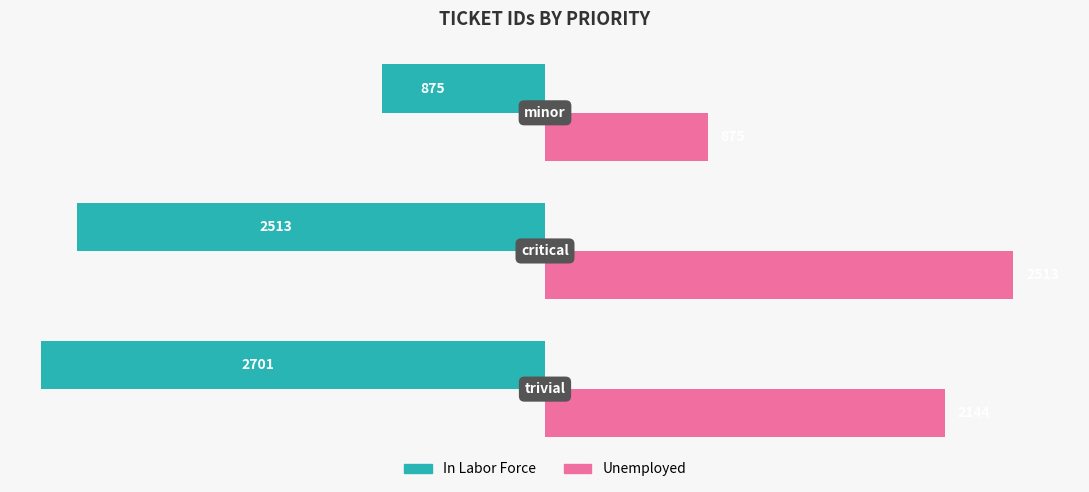

What are all the series names shown in the legend?

In Labor Force, Unemployed